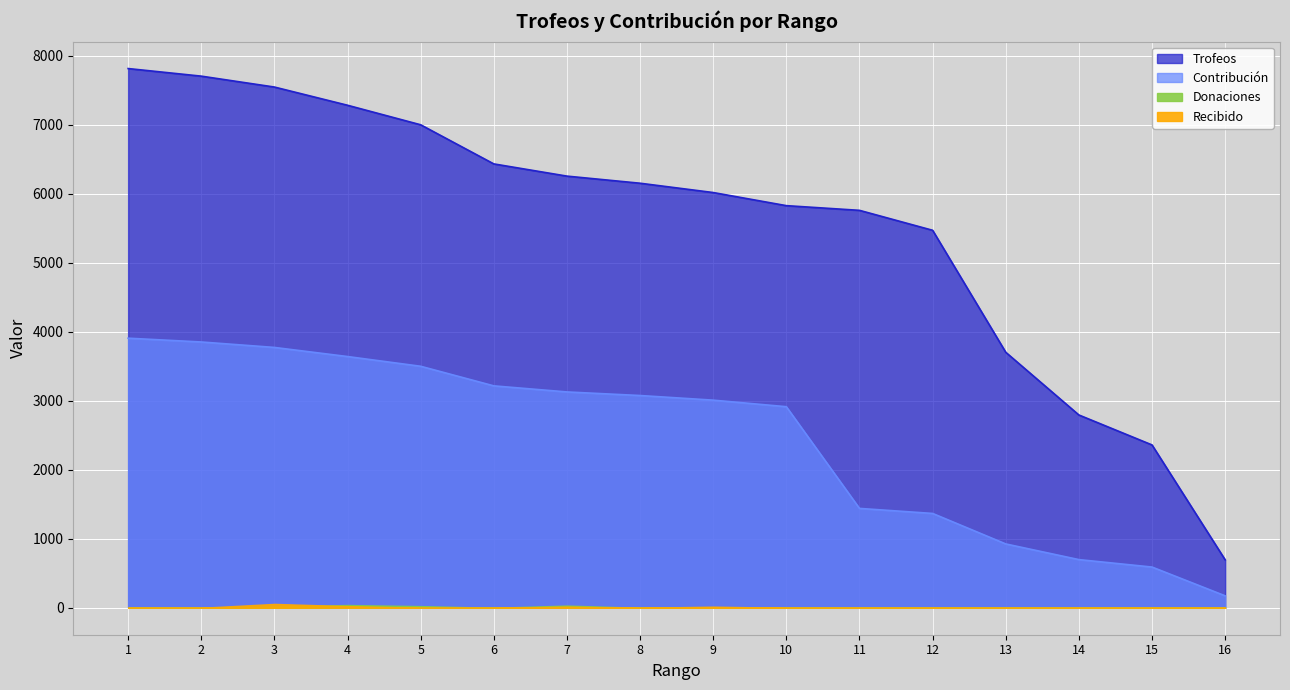

Does the chart display data point markers on the line(s)?

No